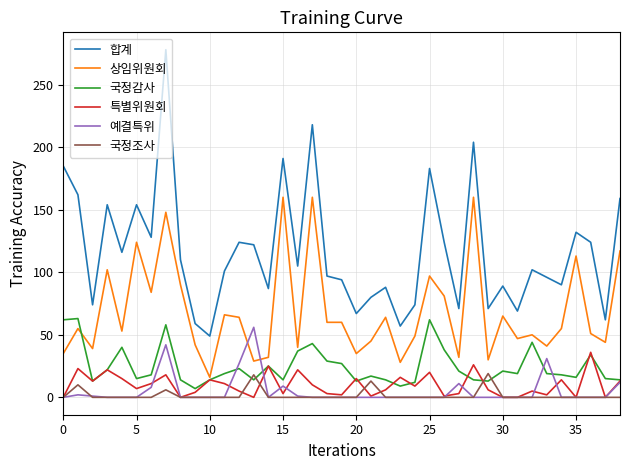

Which series has the widest spread of values?

합계